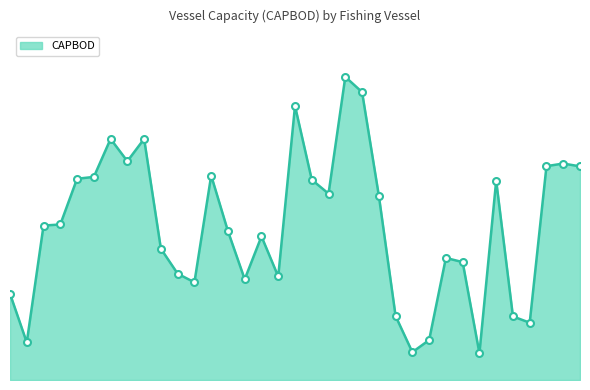

Is this an area chart (filled region under the line)?

Yes